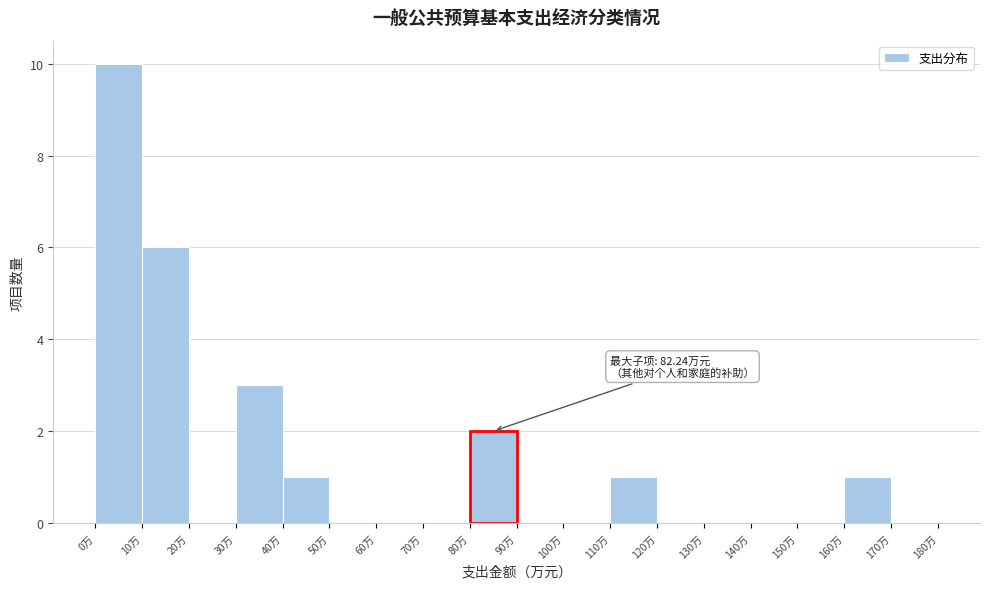

Over which range of the x-axis is the bar tallest?

0 to 10